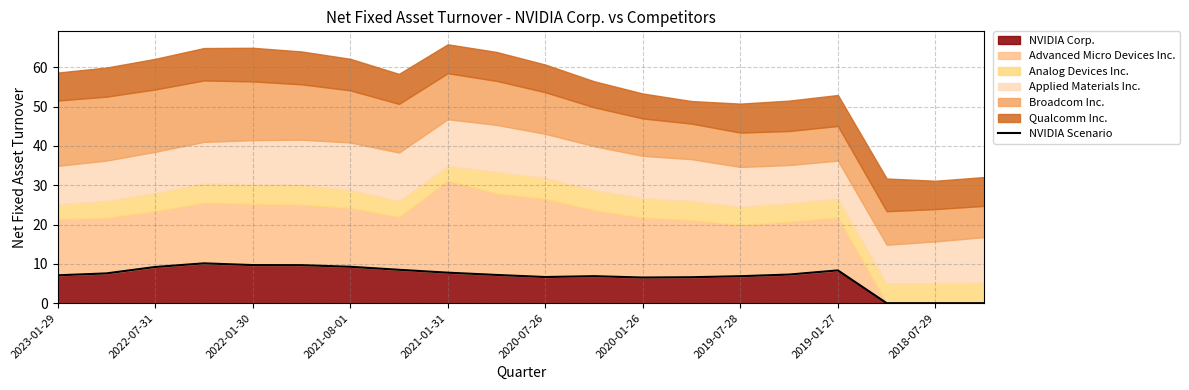

Reading left to right, extract all data points from this chart.

7.1	7.6	9.2	10.1	9.7	9.7	9.3	8.5	7.8	7.2	6.7	6.9	6.5	6.6	6.9	7.3	8.3	0.0	0.0	0.0